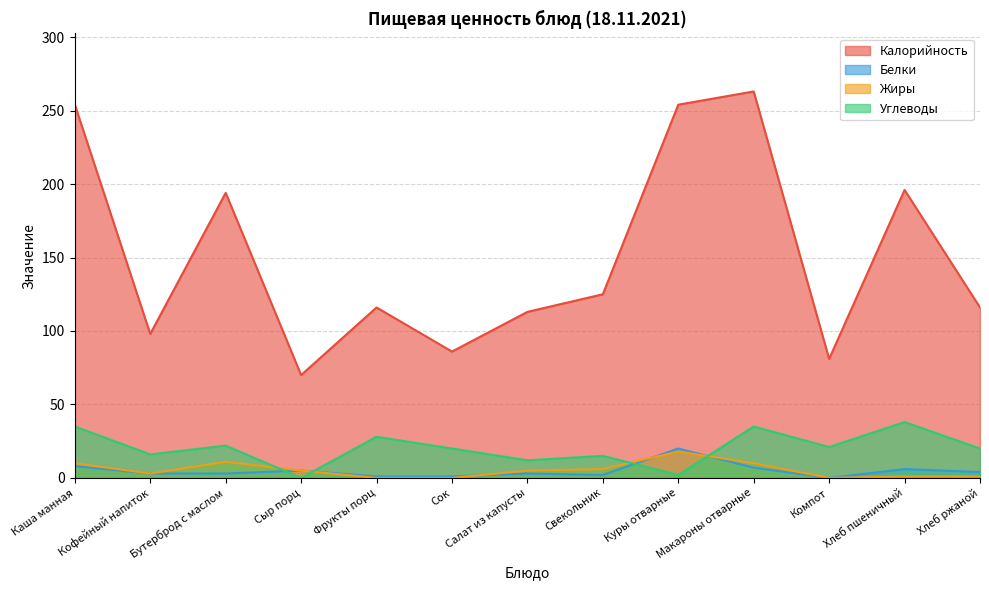

What are all the series names shown in the legend?

Калорийность, Белки, Жиры, Углеводы